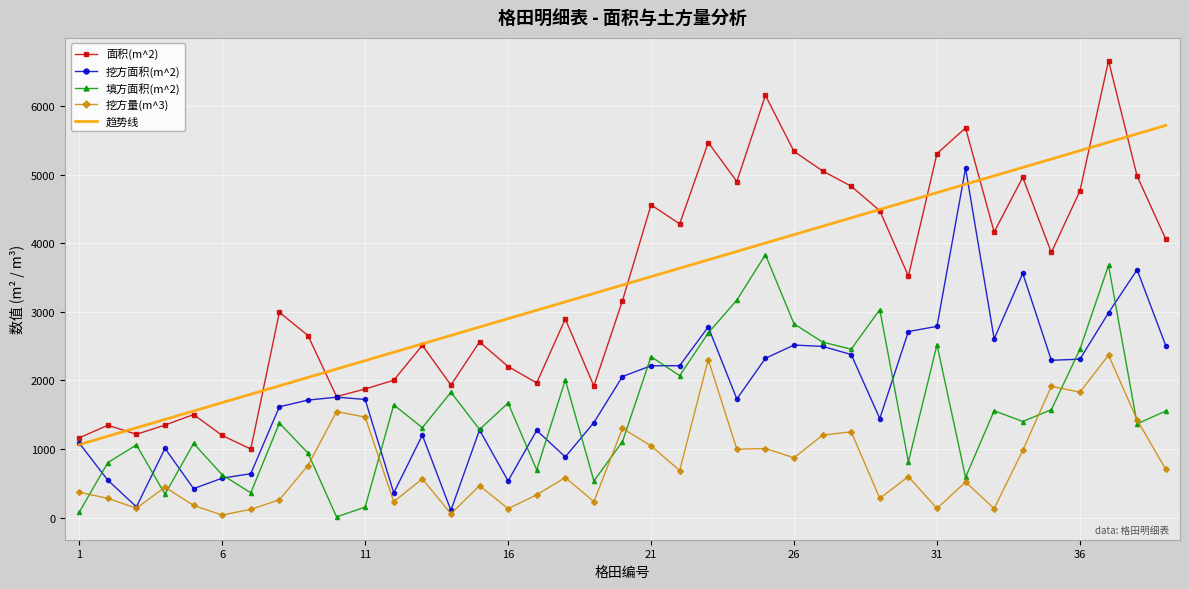

True or false: 挖方量(m^3) and 趋势线 intersect in this chart.

False